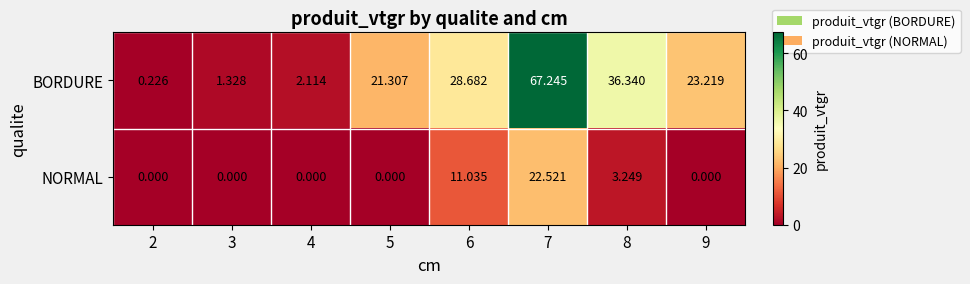

Is the value of NORMAL at 4 greater than the value of BORDURE at 6?

No